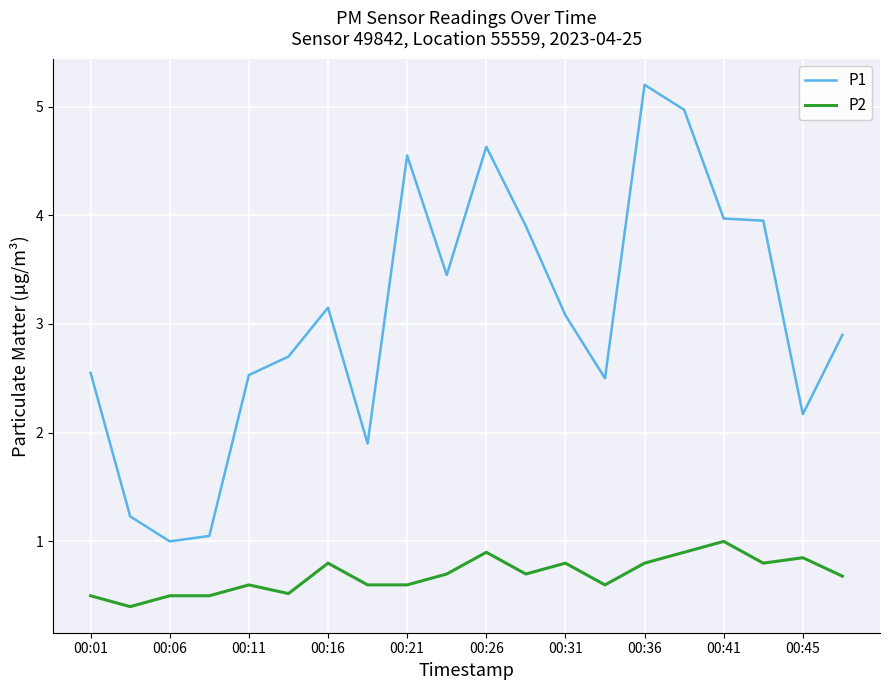

What is the minimum value shown in the chart?

0.4